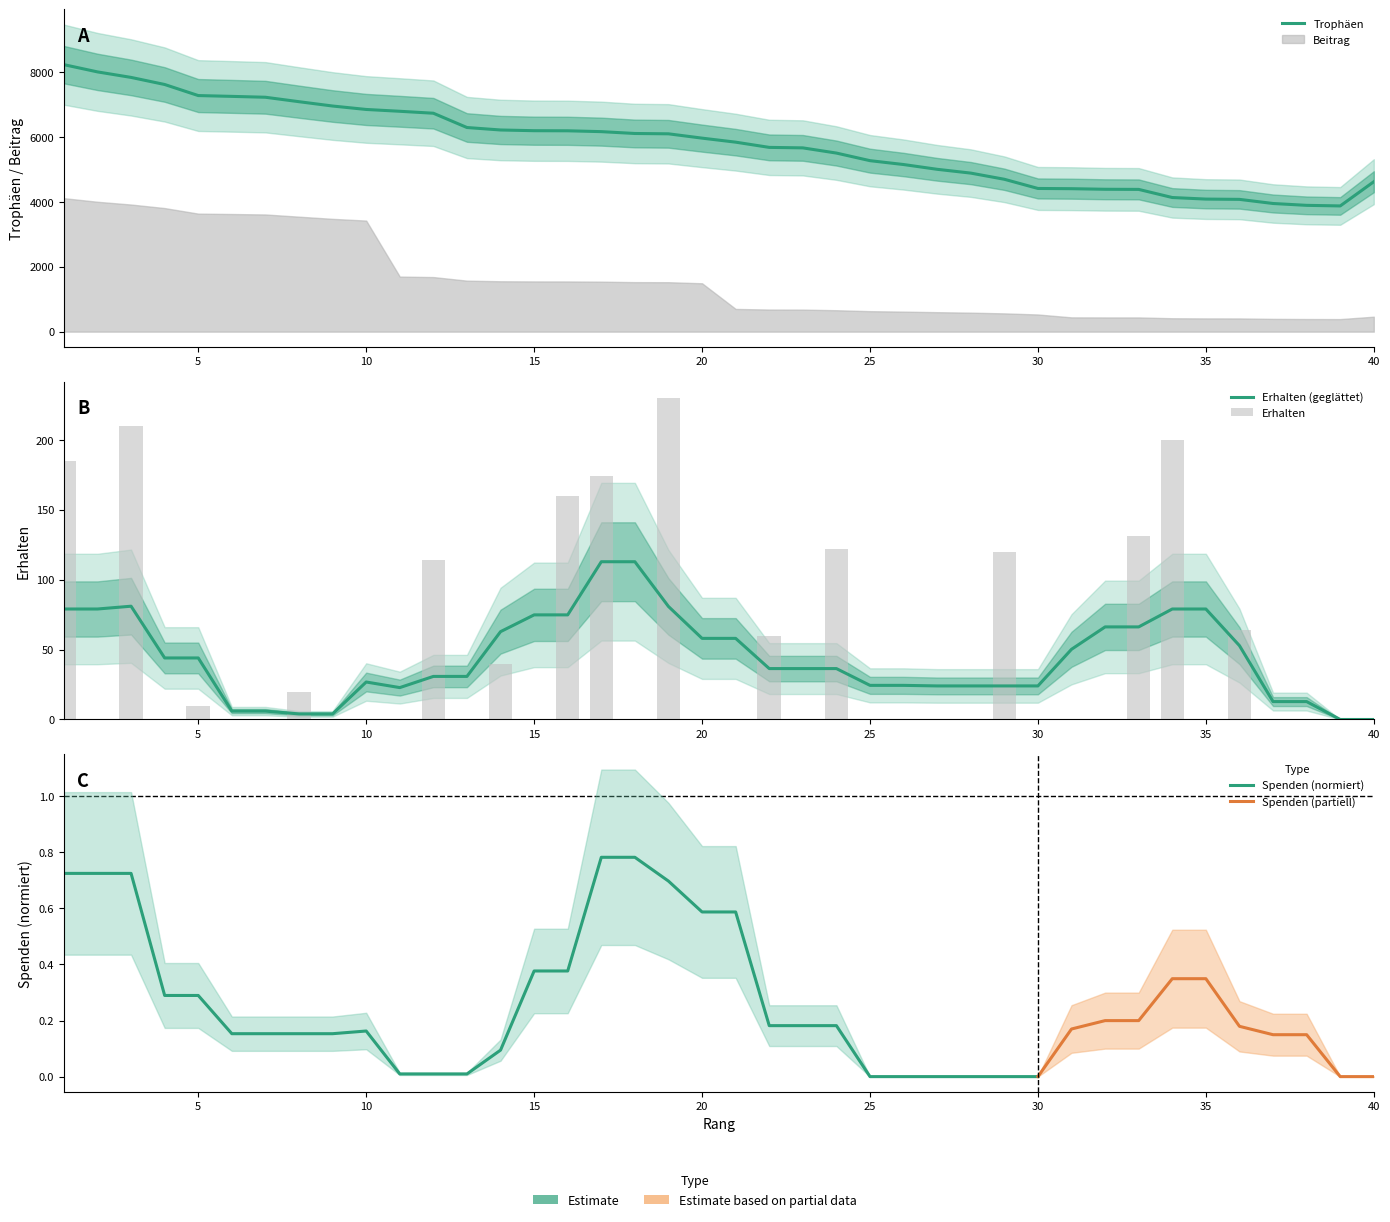

Reading left to right, what are all the values shown in this chart?

Trophäen: 1=8223	2=8000	3=7830	4=7612	5=7271	6=7246	7=7219	8=7082	9=6949	10=6843	11=6787	12=6727	13=6287	14=6211	15=6189	16=6186	17=6160	18=6103	19=6093	20=5960	21=5836	22=5675	23=5660	24=5500	25=5266	26=5147	27=5000	28=4883	29=4693	30=4410	31=4403	32=4385	33=4381	34=4131	35=4083	36=4074	37=3947	38=3890	39=3872	40=4618
Erhalten: 1=185	2=0	3=210	4=0	5=10	6=0	7=0	8=20	9=0	10=0	11=0	12=114	13=0	14=40	15=0	16=160	17=174	18=0	19=230	20=0	21=0	22=60	23=0	24=122	25=0	26=0	27=0	28=0	29=120	30=0	31=0	32=0	33=131	34=200	35=0	36=64	37=0	38=0	39=0	40=0